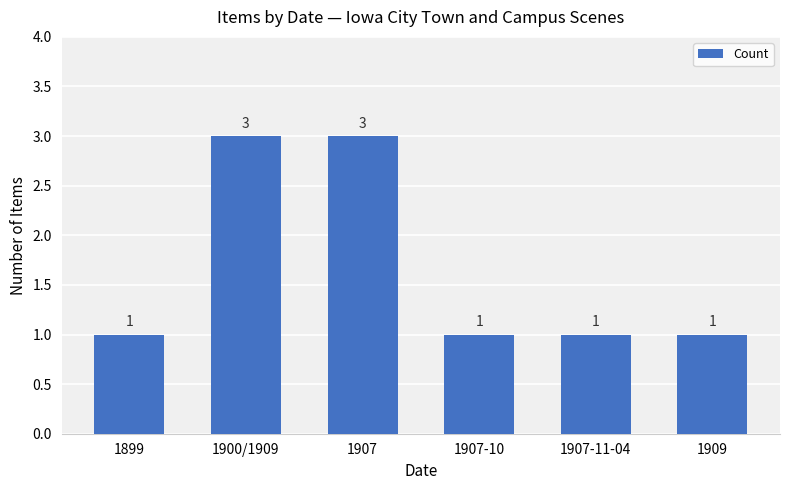

What is the label of the 5th bar from the right?

1900/1909